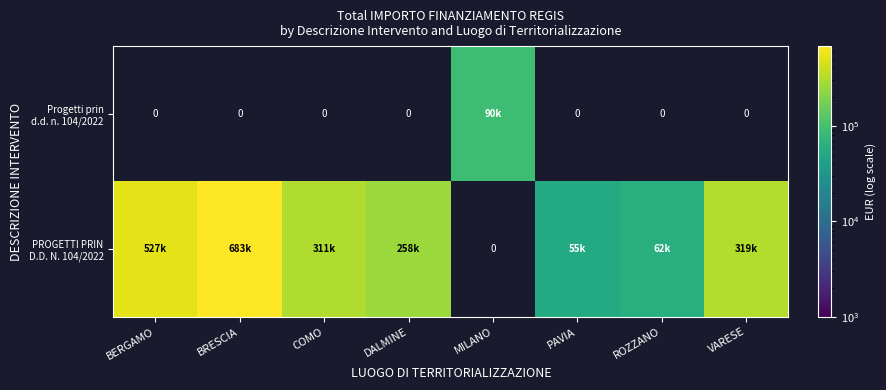

How many distinct data groups are displayed?

2